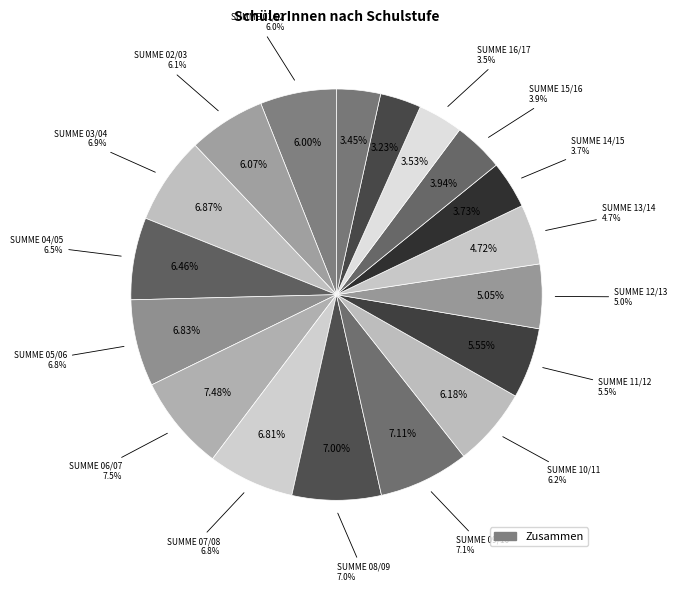

Is there a majority slice in this chart?

No